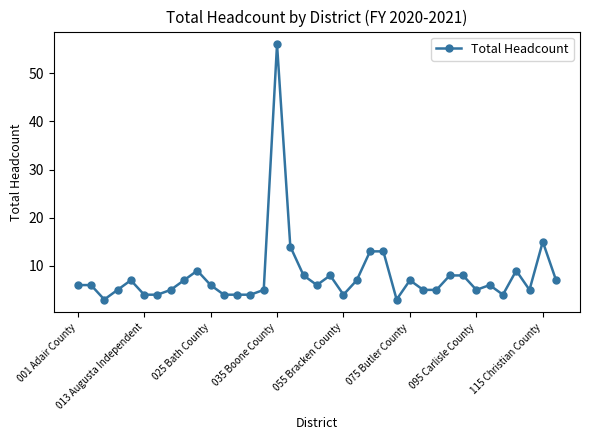

True or false: the data has more than 0 interior local peaks.

True